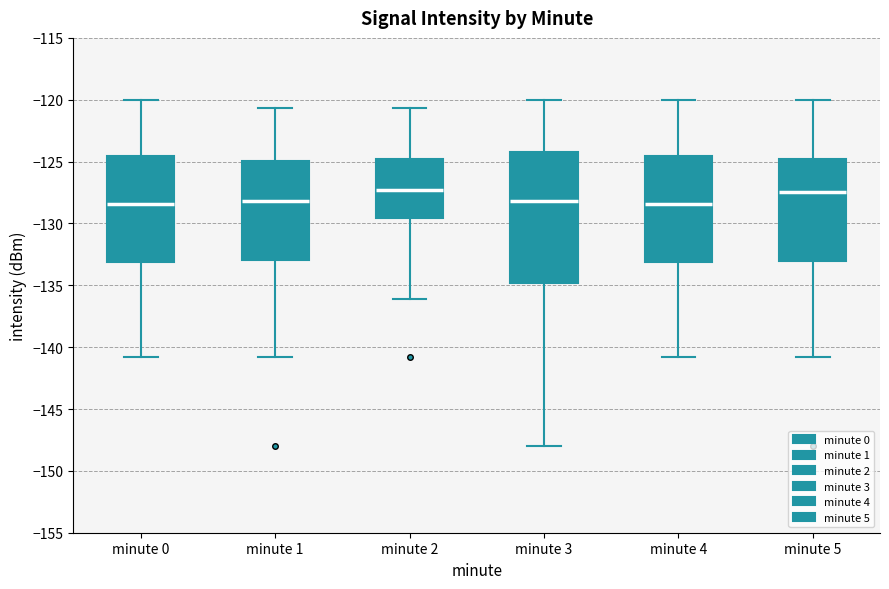

Reading left to right, read every box against the y-axis: the position of its median line, the range the box covers, and the ends of its whiskers. The values are not printed on the chart, so give them approximately, as read against the axis.

minute 0: median -128.5, box -133.0 to -124.5, whiskers -141.0 to -120.0
minute 1: median -128.0, box -133.0 to -125.0, whiskers -141.0 to -120.5
minute 2: median -127.5, box -129.5 to -125.0, whiskers -136.0 to -120.5
minute 3: median -128.0, box -135.0 to -124.0, whiskers -148.0 to -120.0
minute 4: median -128.5, box -133.0 to -124.5, whiskers -141.0 to -120.0
minute 5: median -127.5, box -133.0 to -125.0, whiskers -141.0 to -120.0